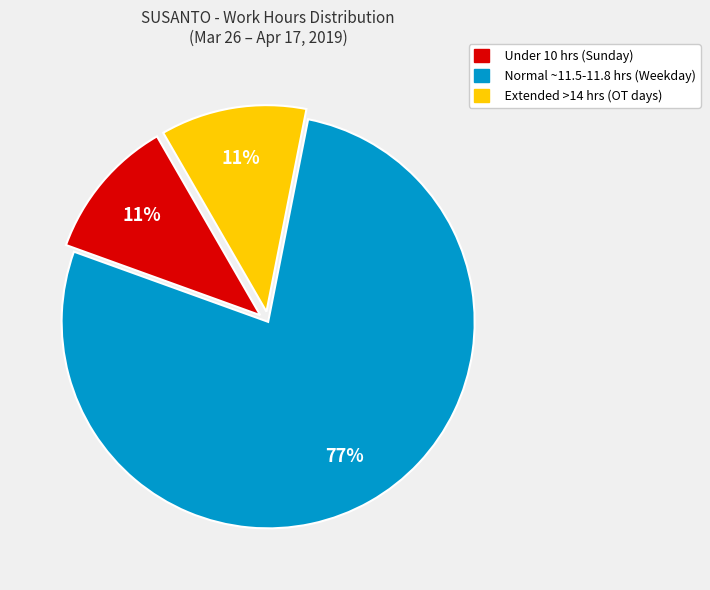

Is there a majority slice in this chart?

Yes